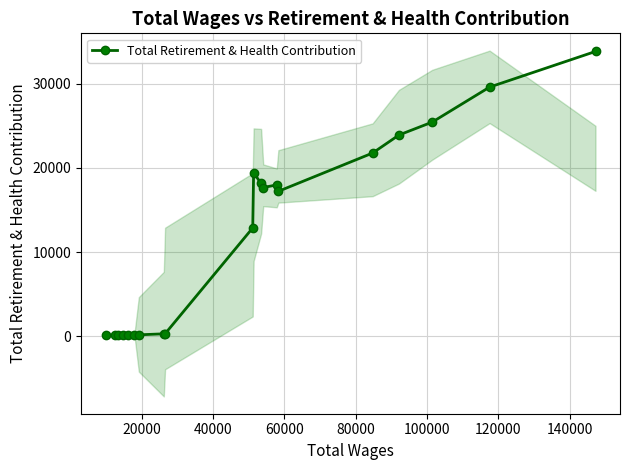

Does the chart display data point markers on the line(s)?

Yes